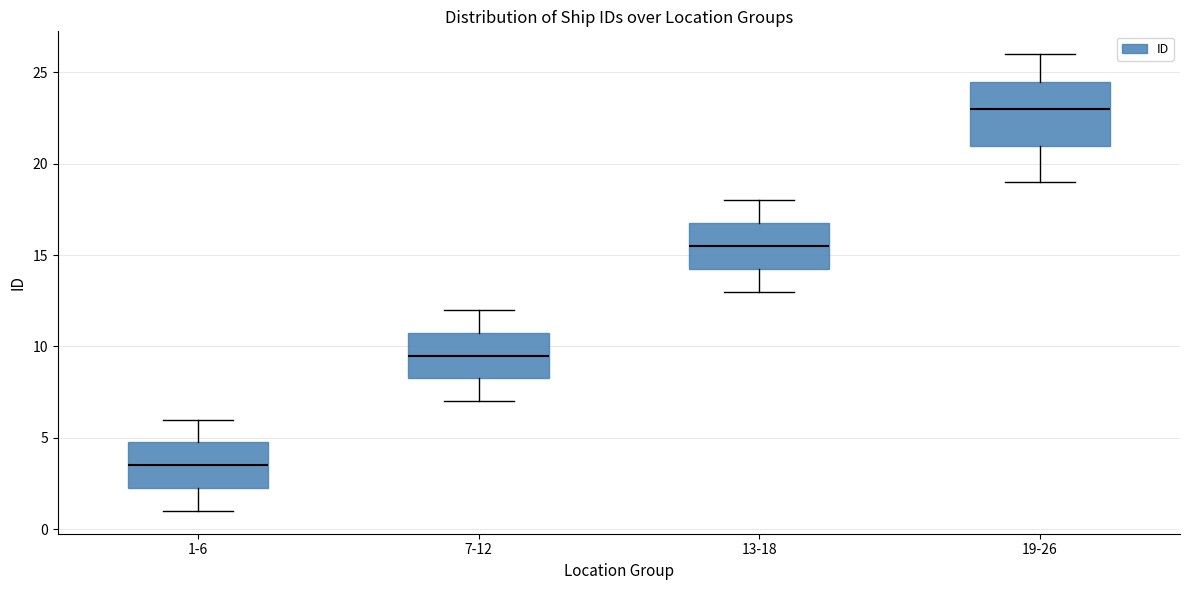

Which box is the tallest, from its lower edge to its upper edge?

19-26